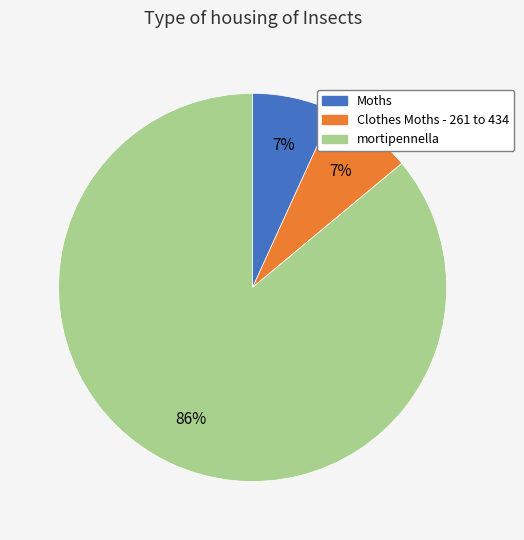

To the nearest percent, what is the average slice percentage?

33%